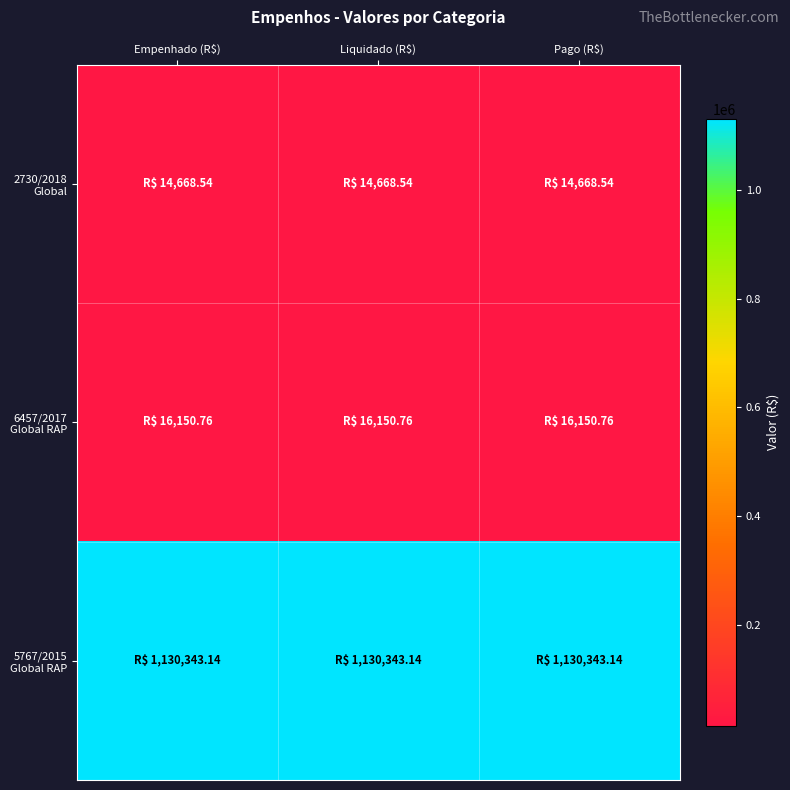

Which series has the largest range (max minus min)?

2730/2018 Global